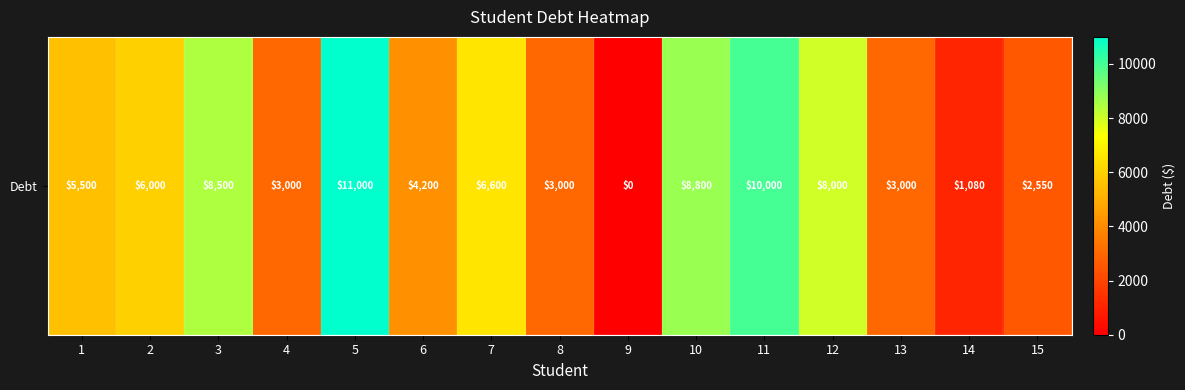

Which label corresponds to the smallest value in the chart?

9